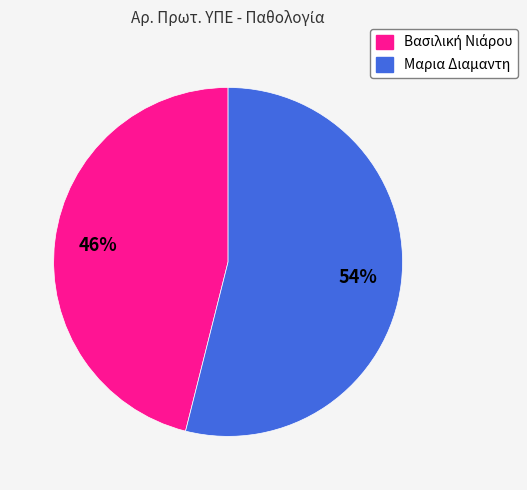

To the nearest percent, what is the difference between the largest and smallest slice percentages?

8%